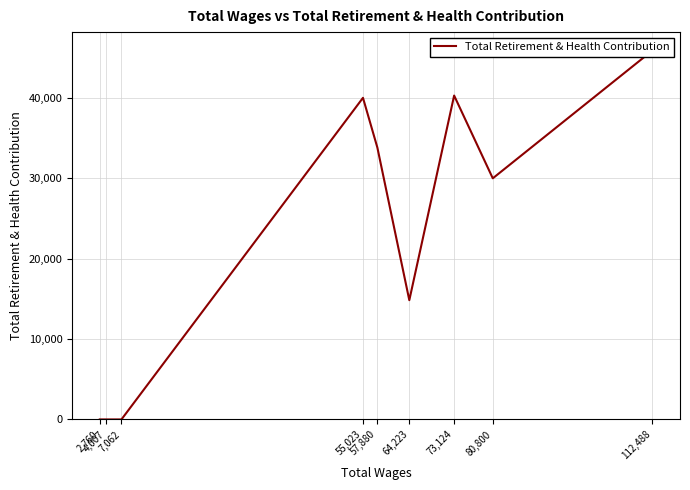

What is the difference between the values at 2,760 and 57,880?

33825